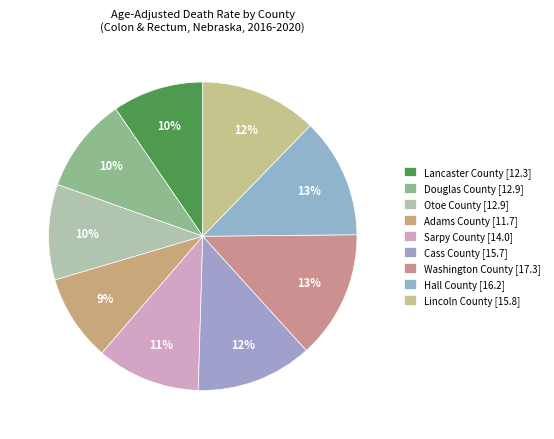

How many segments does this pie chart have?

9